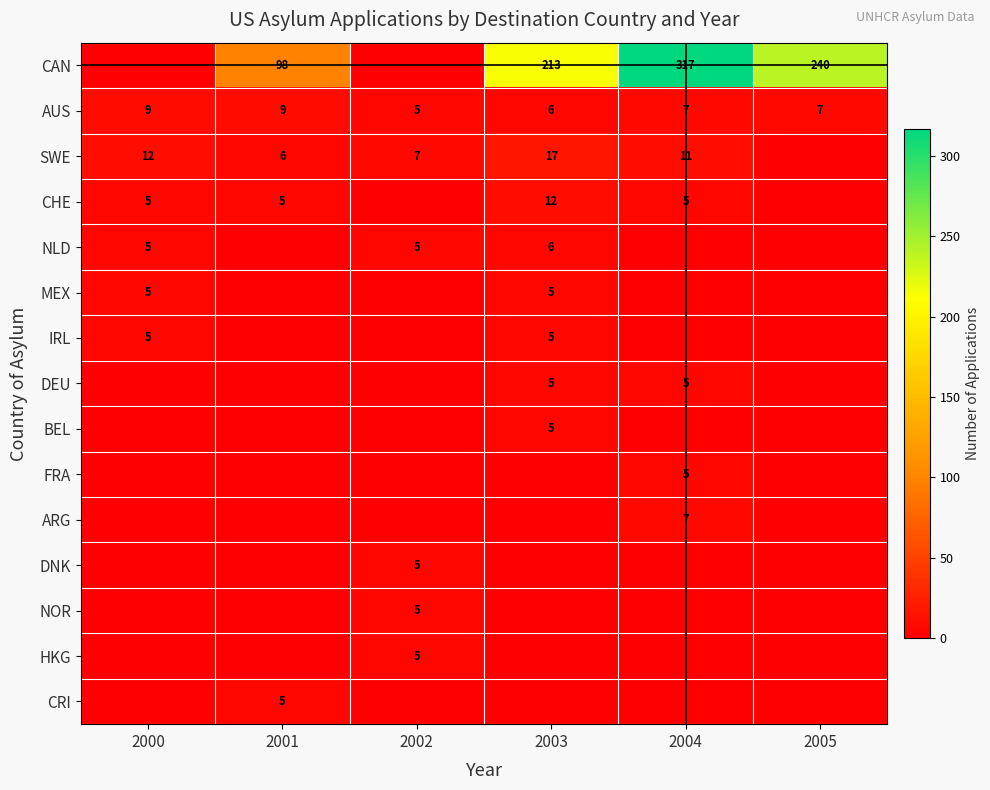

At which category is the sum across all series the highest?

2004